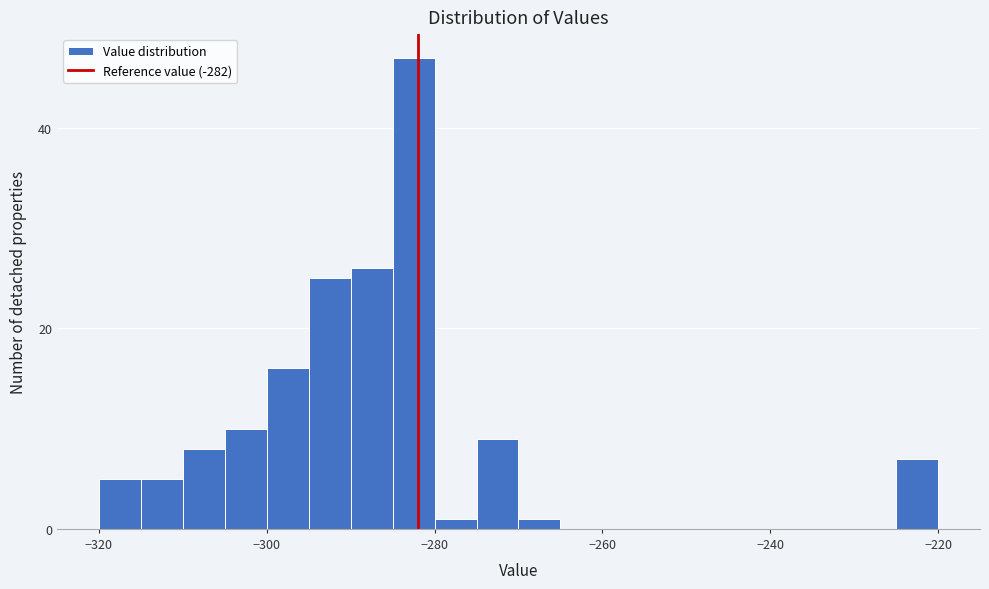

Around what value on the x-axis is the tallest bar? Give the approximate position of its centre, as read against the axis.

-282